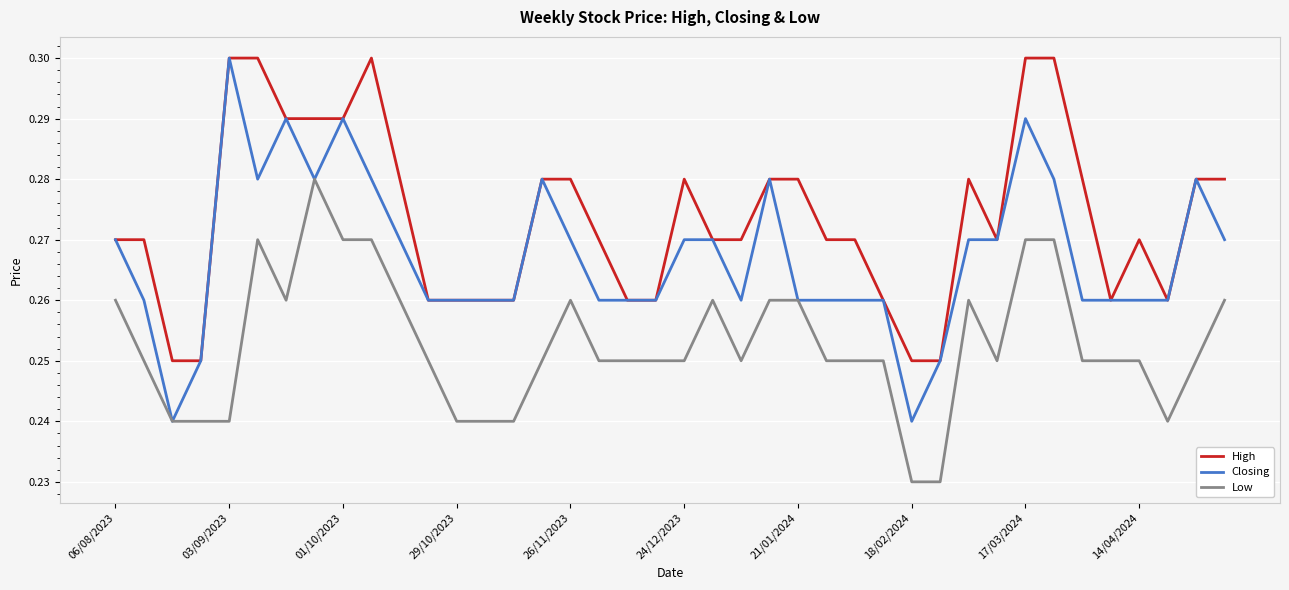

Rank the series by their average value, from lowest to highest.

Low, Closing, High